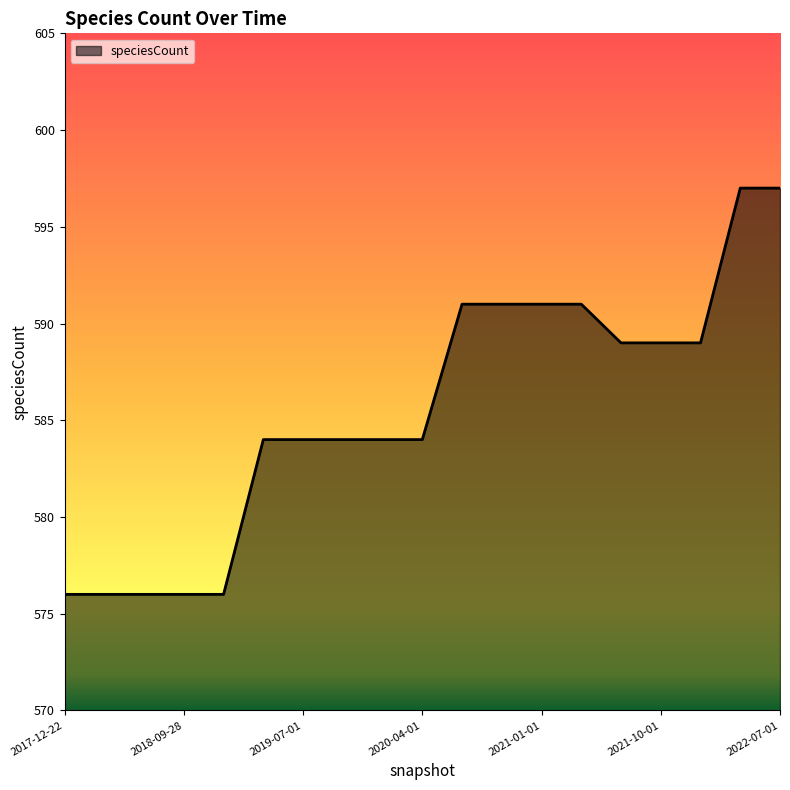

Reading right to left, list all the values displayed in this chart.

597	597	589	589	589	591	591	591	591	584	584	584	584	584	576	576	576	576	576